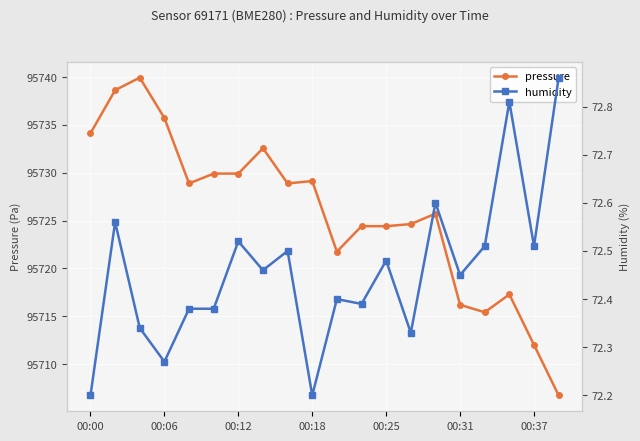

What is the sum of all pressure values?

1914516.2